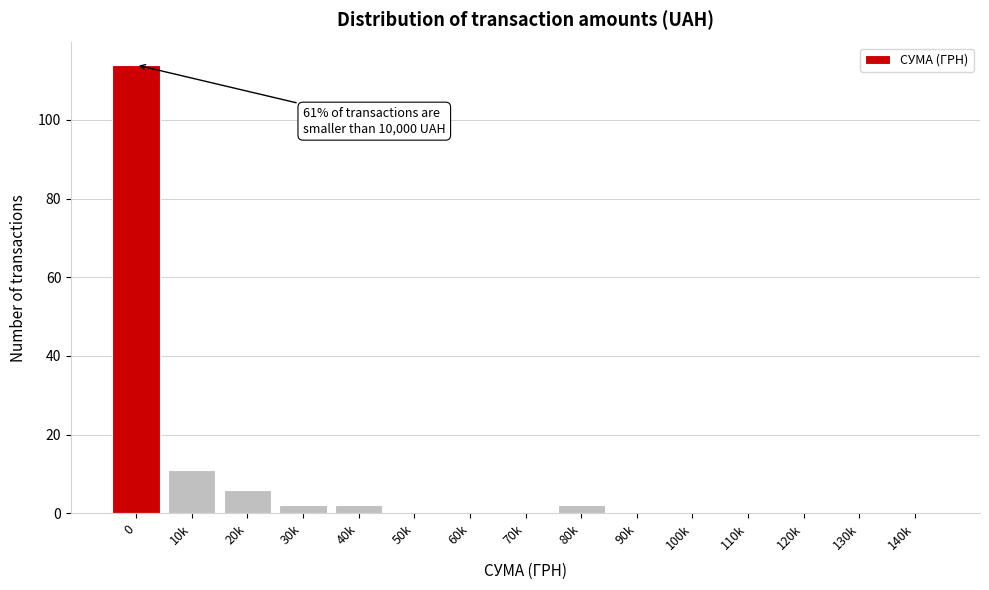

Reading right to left, transcribe all the data shown in this chart.

140k=0	130k=0	120k=0	110k=0	100k=0	90k=0	80k=2	70k=0	60k=0	50k=0	40k=2	30k=2	20k=6	10k=11	0=114